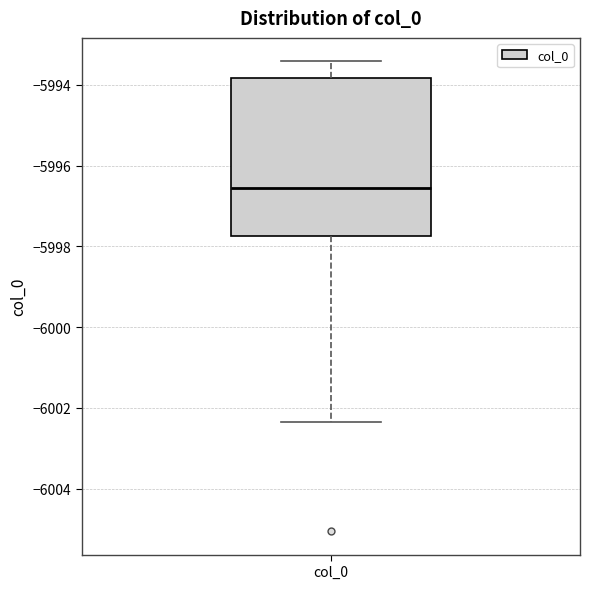

Transcribe this box plot: give where the median line is, the range the box spans, and where the two whiskers end, as read against the y-axis. The values are not printed on the chart, so give them approximately, as read against the axis.

median -5996.6, box -5997.8 to -5993.8, whiskers -6002.4 to -5993.4